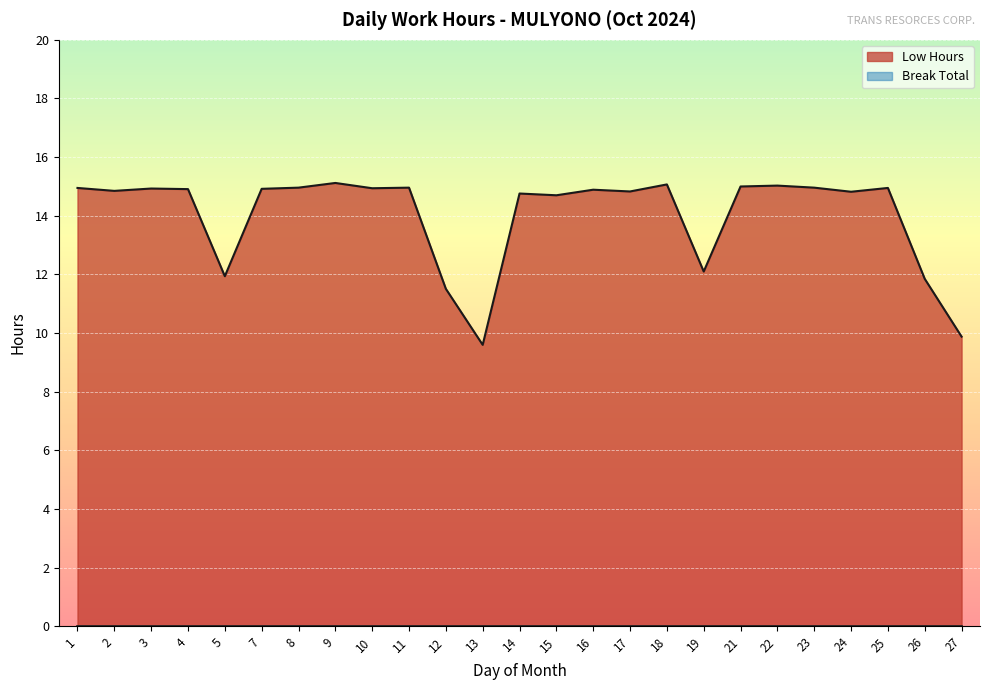

Rank the categories by value from highest to lowest.

9, 18, 22, 21, 8, 11, 23, 1, 25, 10, 3, 7, 4, 16, 2, 17, 24, 14, 15, 19, 5, 26, 12, 27, 13